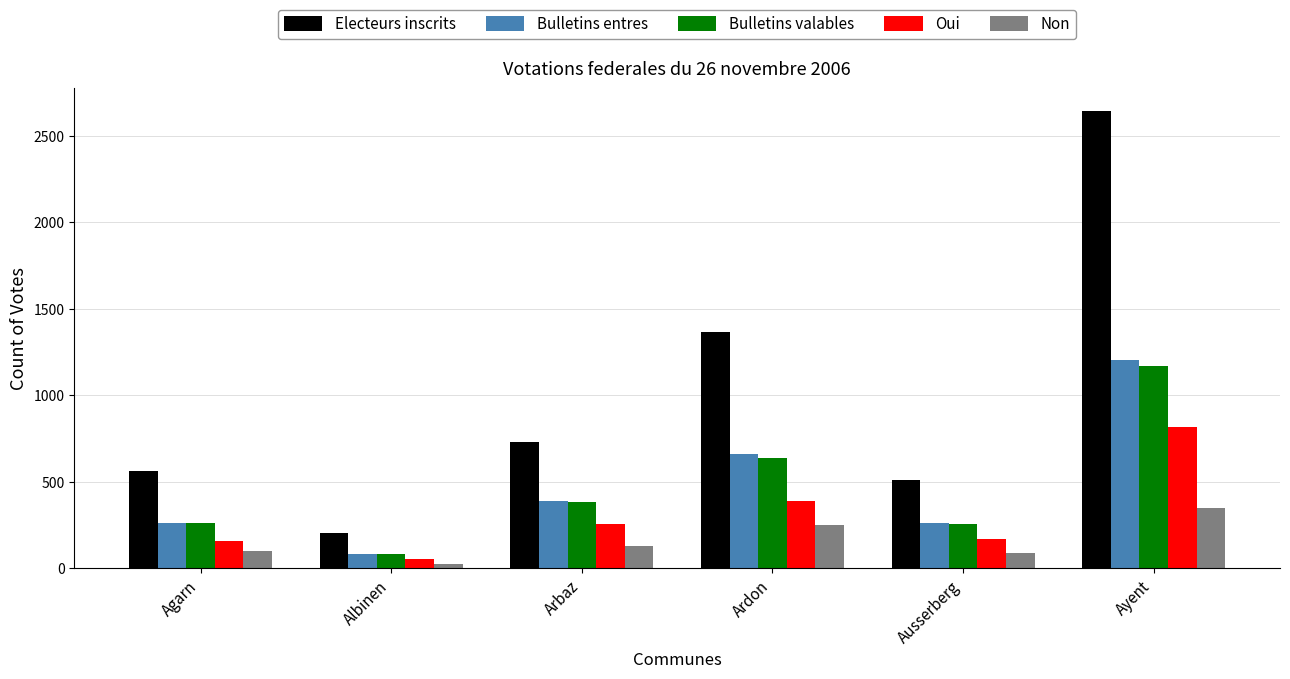

How many data points in Electeurs inscrits are less than 729?

3